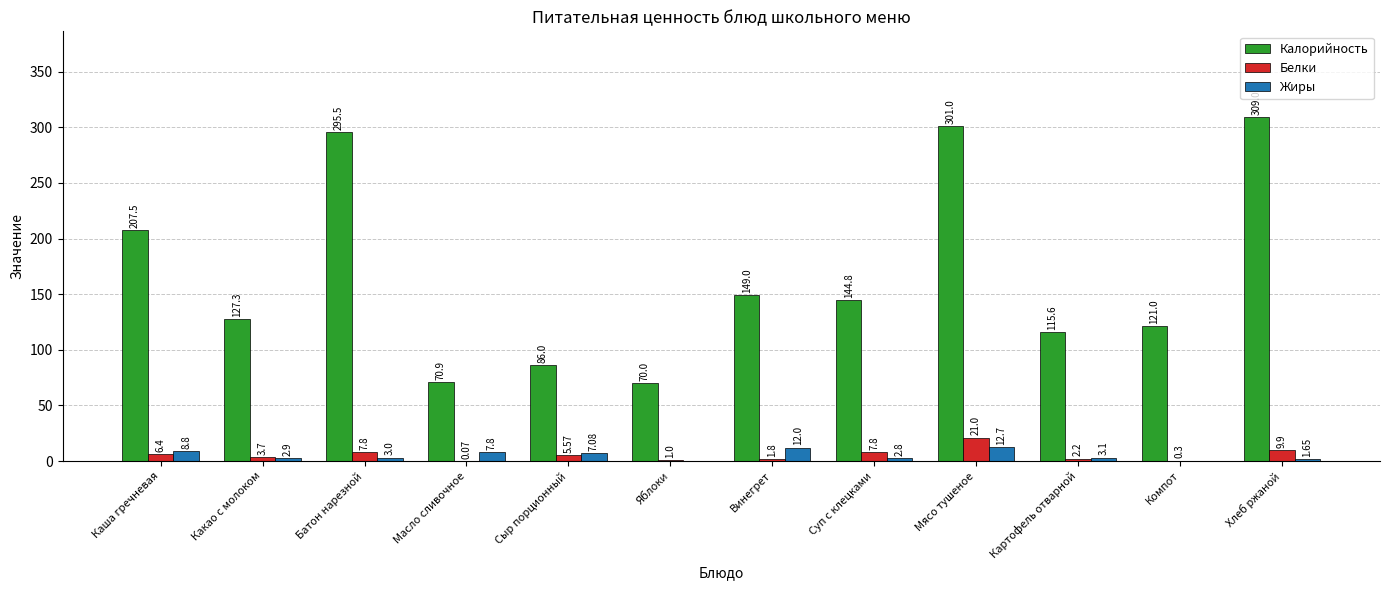

What is the sum of the Белки values at Сыр порционный and Картофель отварной?

7.8